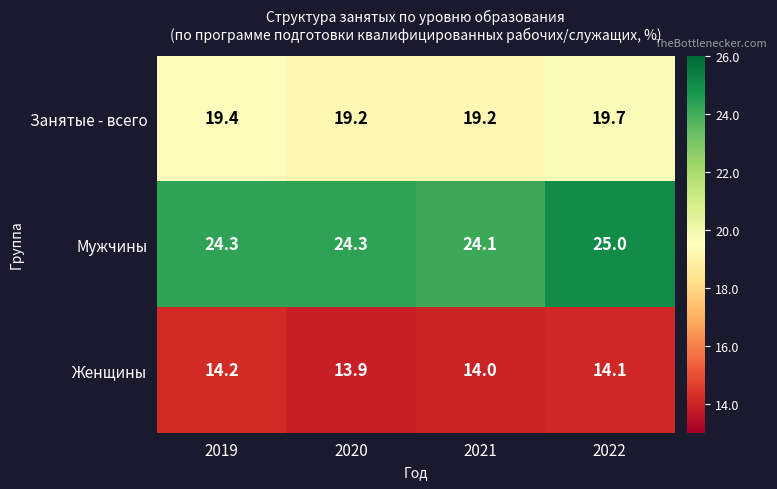

List the series in order of their peak value, lowest first.

Женщины, Занятые - всего, Мужчины